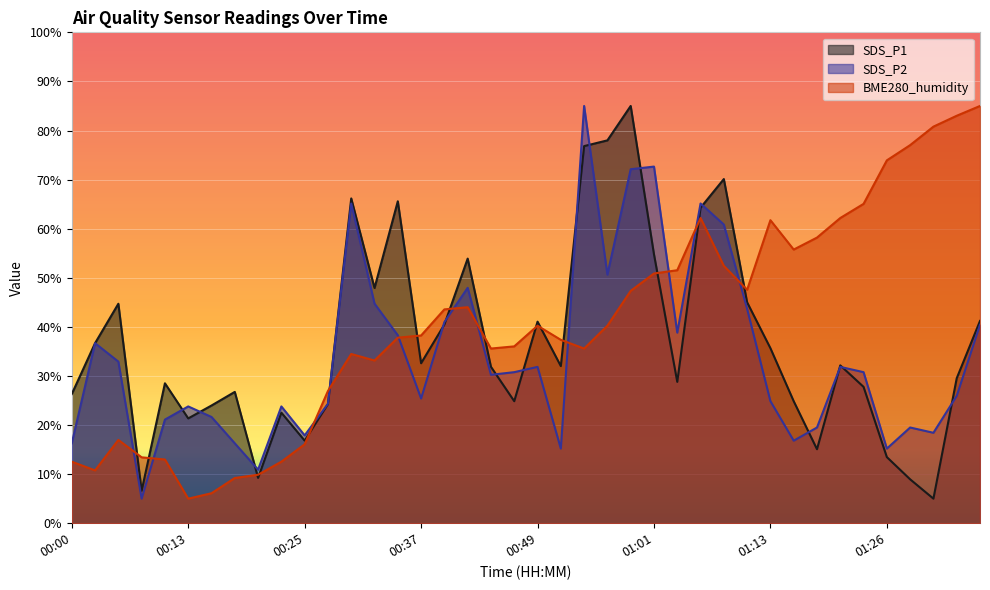

What position from the right is 01:28?

4